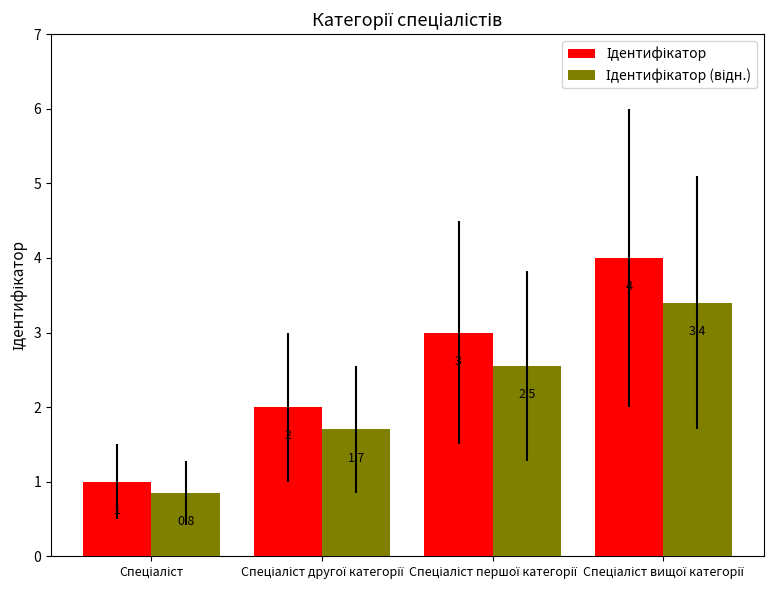

What is the greatest value displayed?

4.0